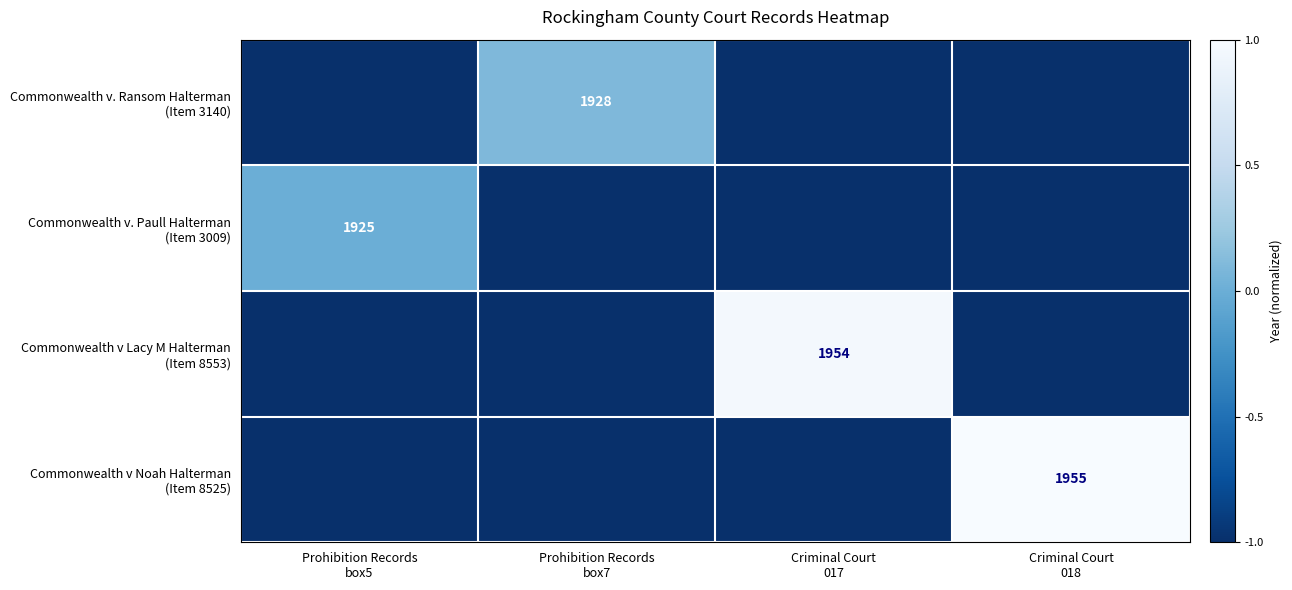

The Commonwealth v Noah Halterman (Item 8525) series shows -1.7 at Prohibition Records box5. True or false?

False